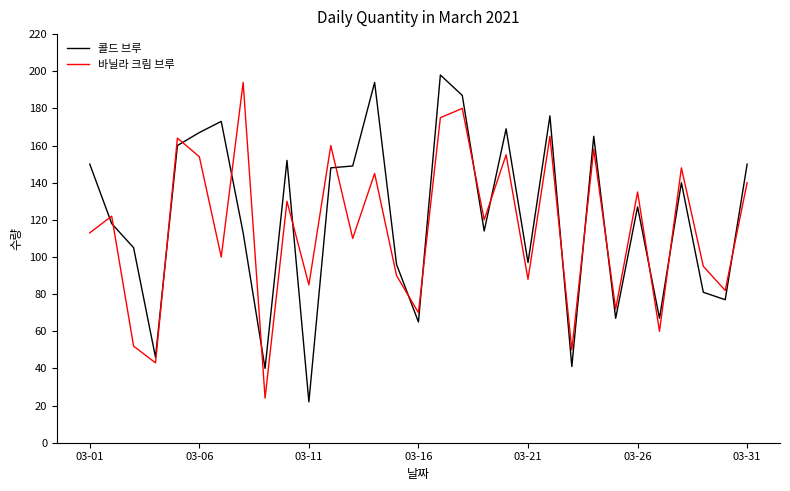

What is the difference between the maximum and second lowest values in the 콜드 브루 series?

158